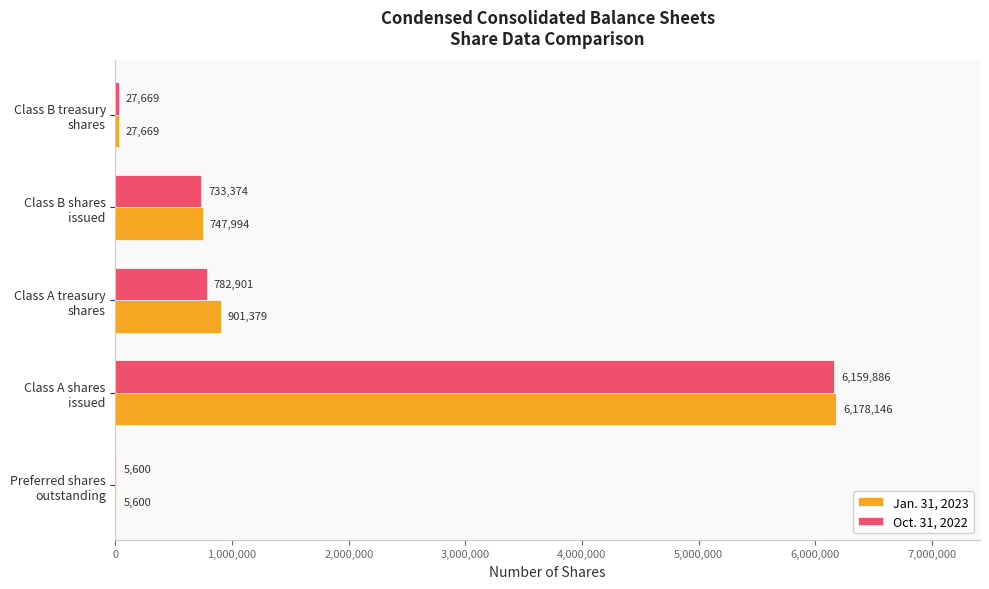

What is the maximum value shown in the chart?

6178146